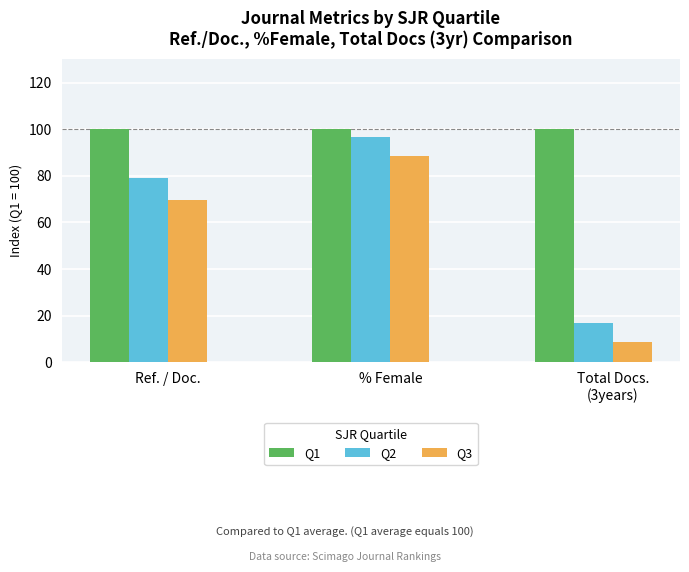

What position from the right is Total Docs.
(3years)?

1